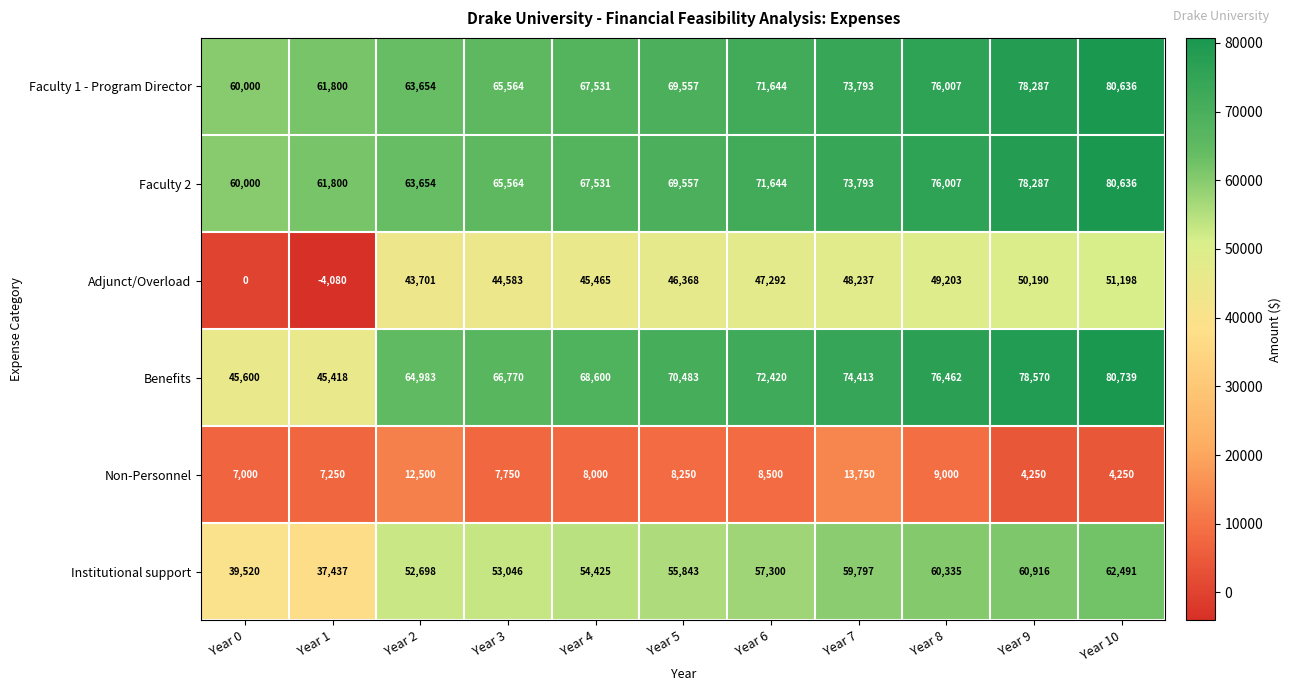

At which label is Benefits closest to 63078?

Year 2